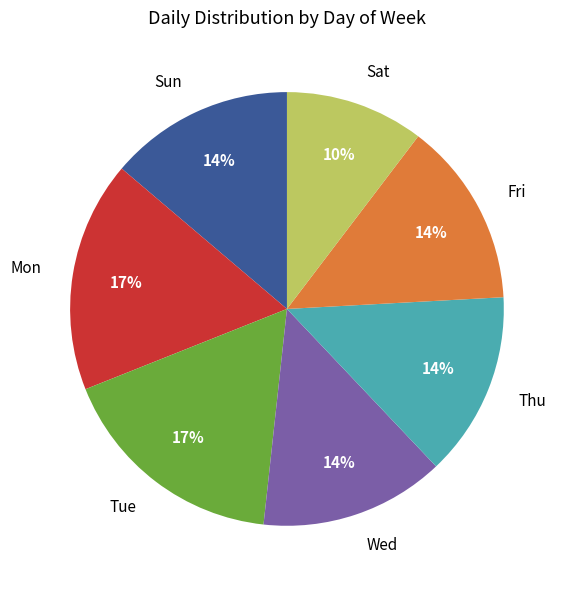

Is the sum of Sun and Wed greater than half?

No